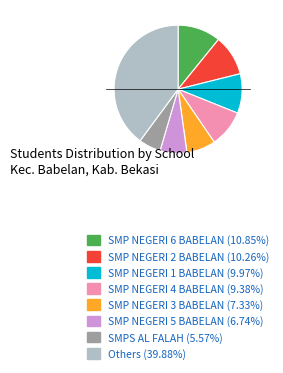

How many segments does this pie chart have?

8